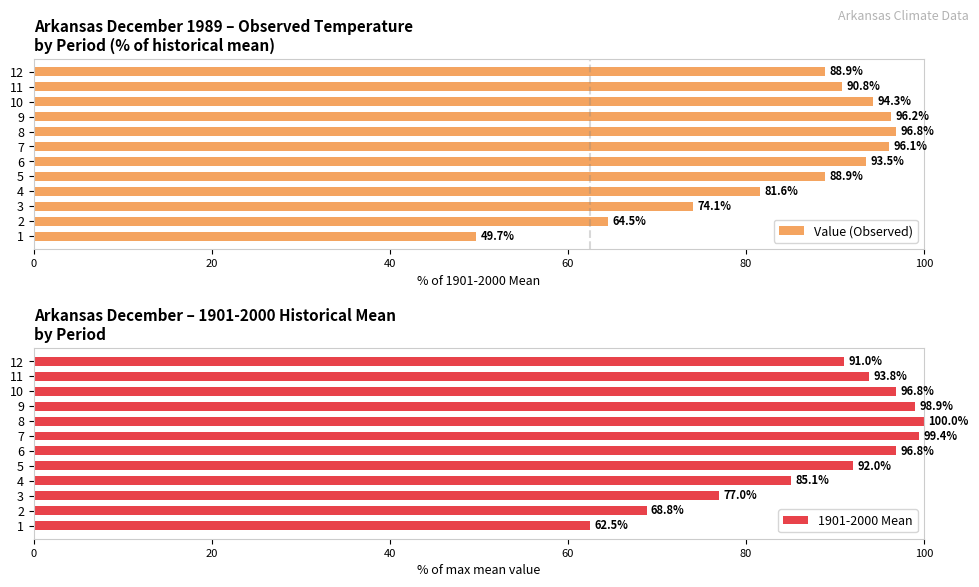

What is the sum of all Value (Observed) values?

1015.4